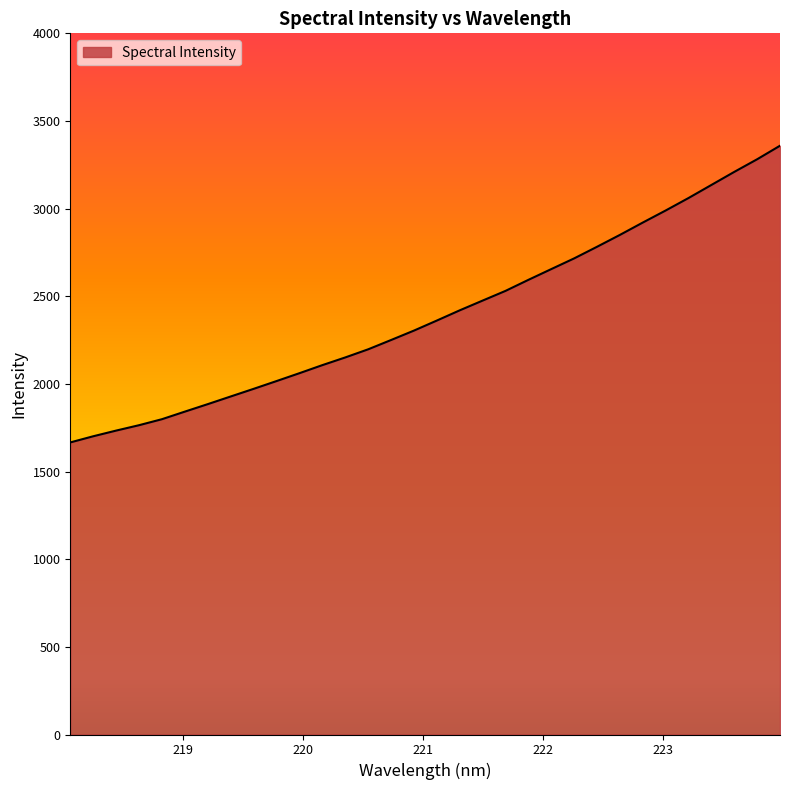

What is the maximum value shown in the chart?

3358.8